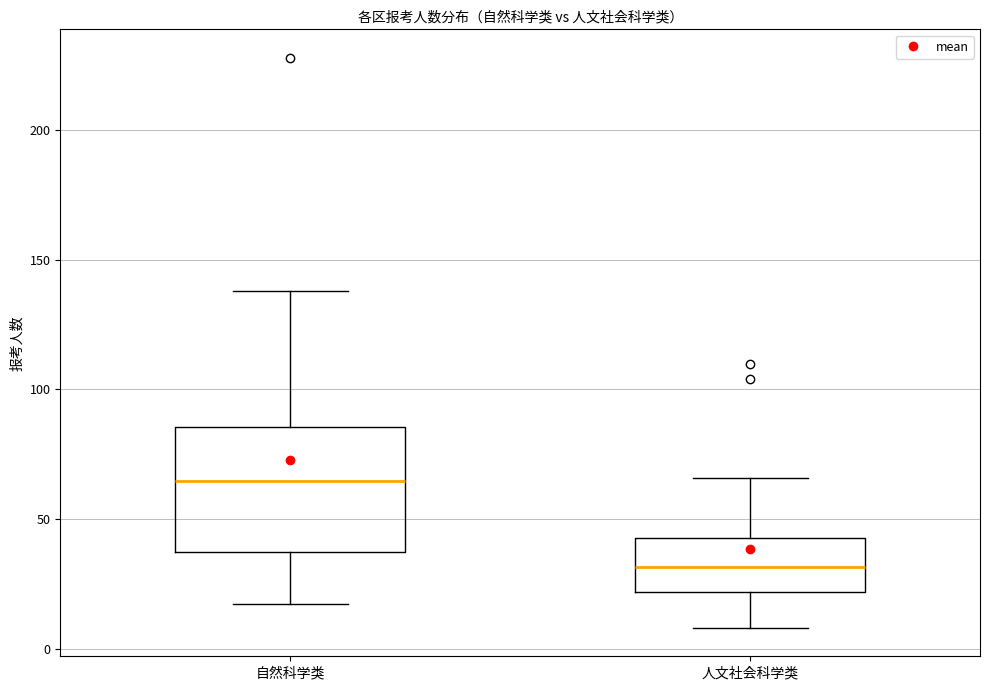

Which box has the highest median line?

自然科学类